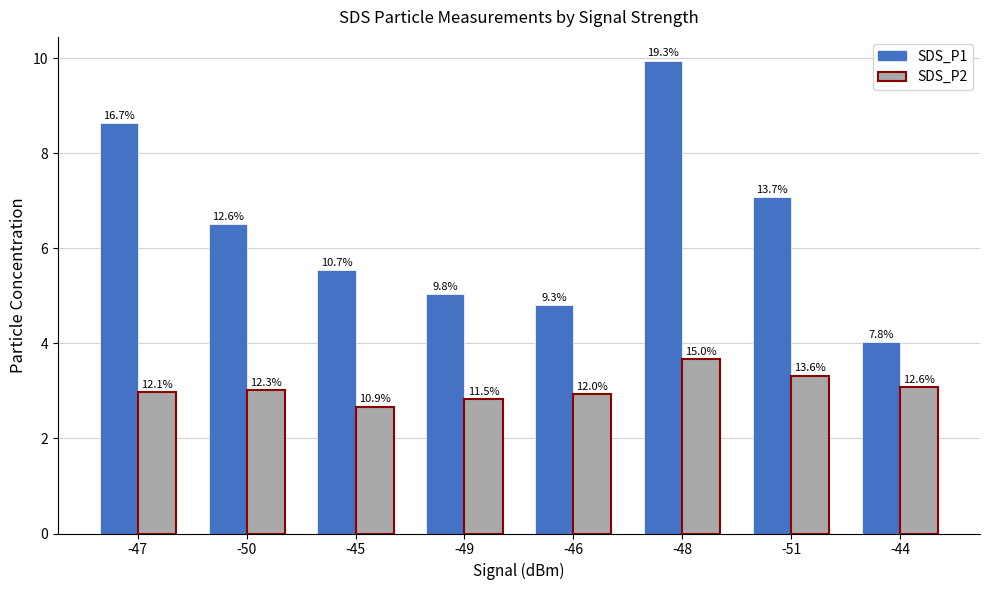

Which series has the widest spread of values?

SDS_P1